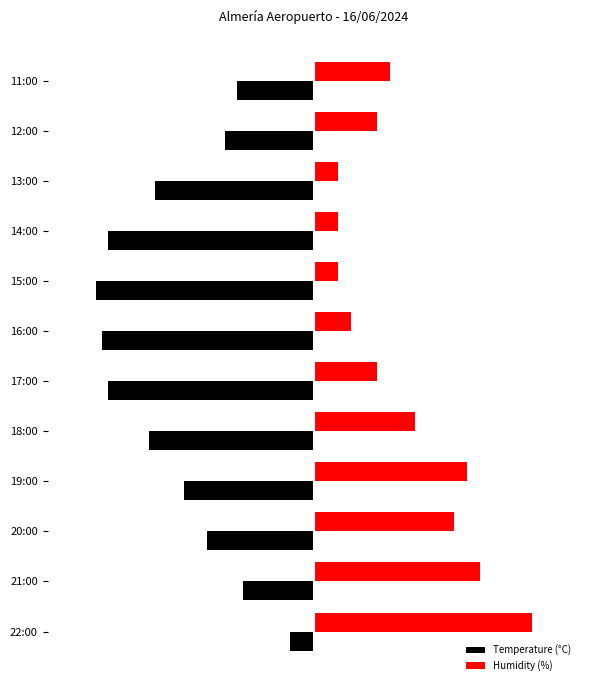

Which category has the lowest value across all series?

15:00